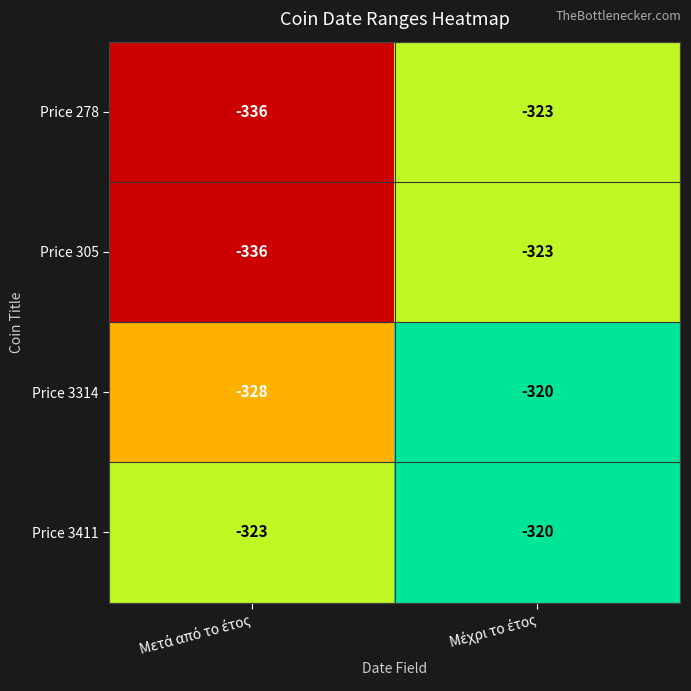

What is the greatest value displayed?

-320